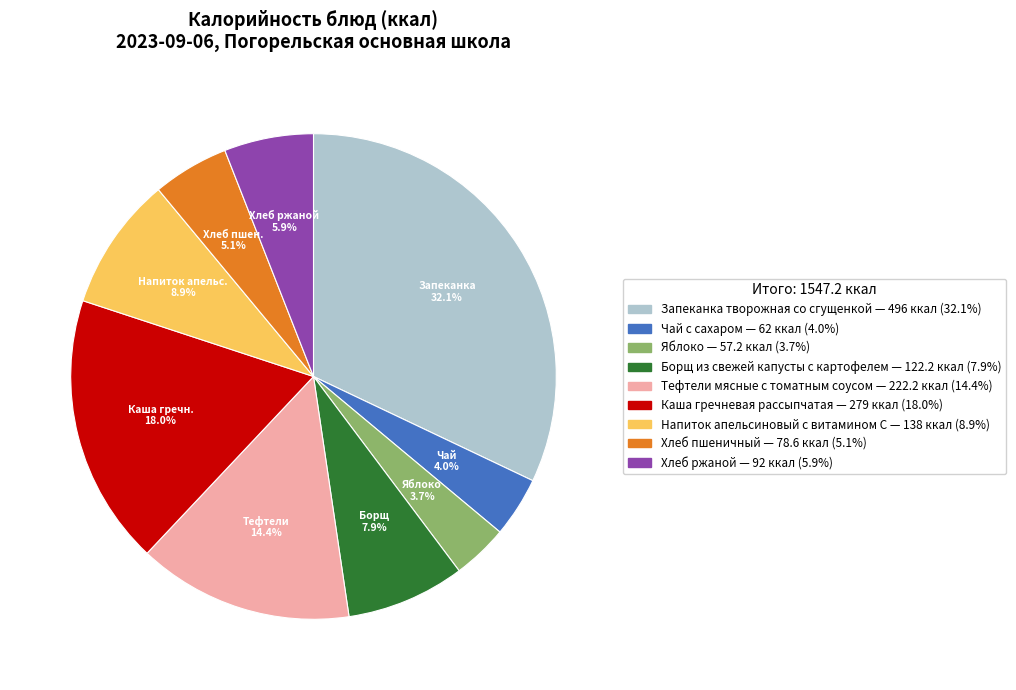

What is the total percentage of Хлеб ржаной and Запеканка творожная со сгущенкой?

38.0%